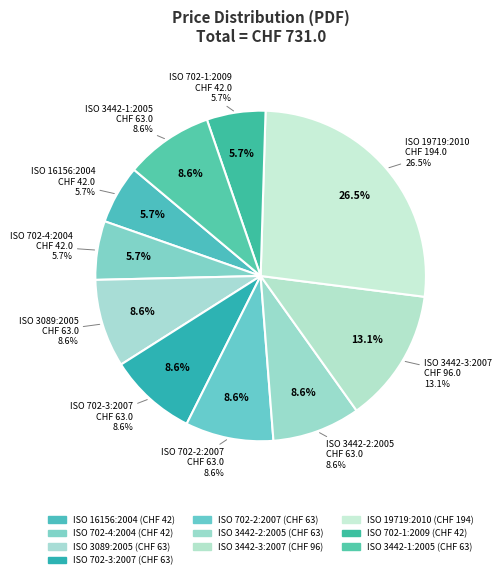

To the nearest percent, what is the average slice percentage?

9%